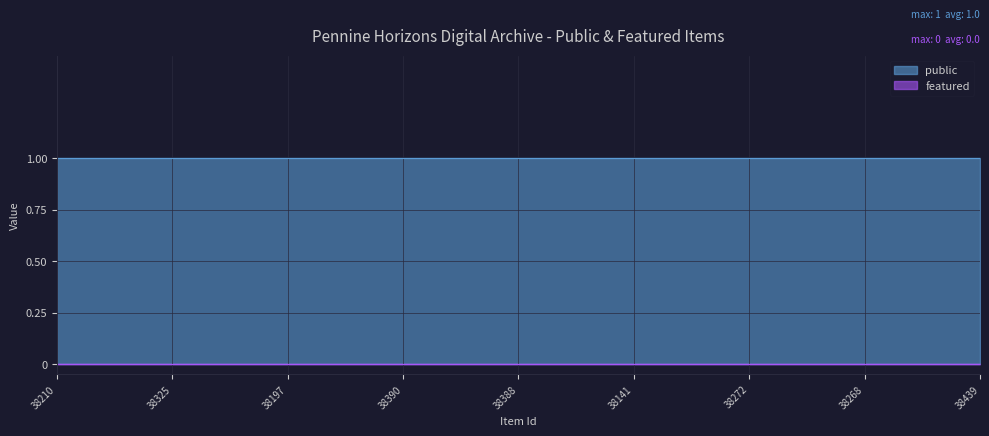

What is the approximate value of public at 38325?

1